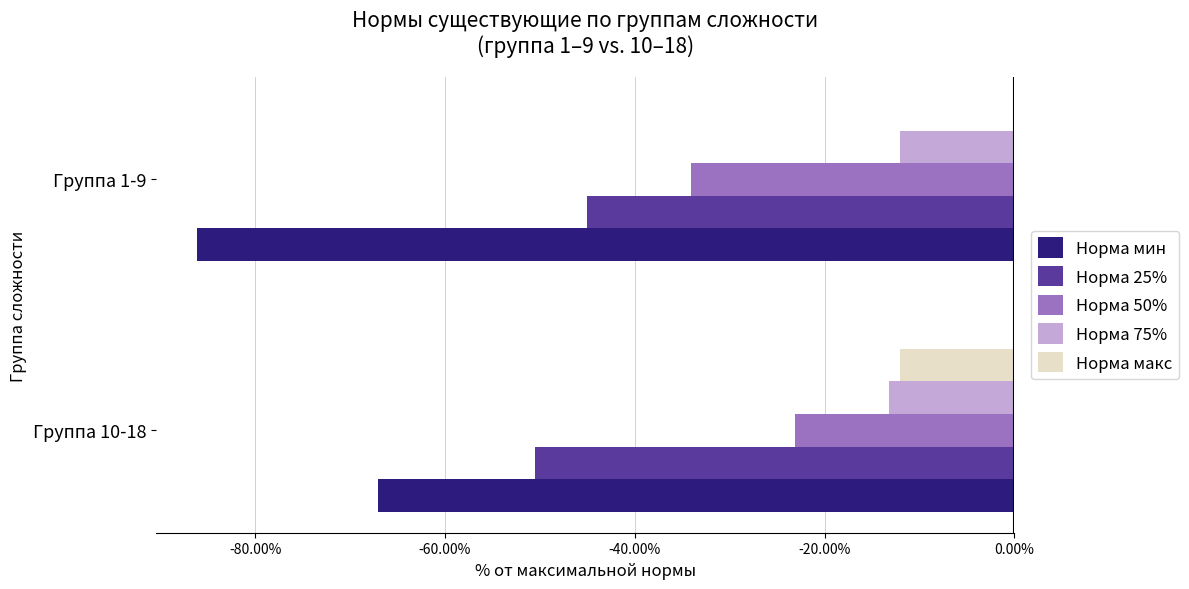

Which label corresponds to the largest value in the chart?

Группа 1-9